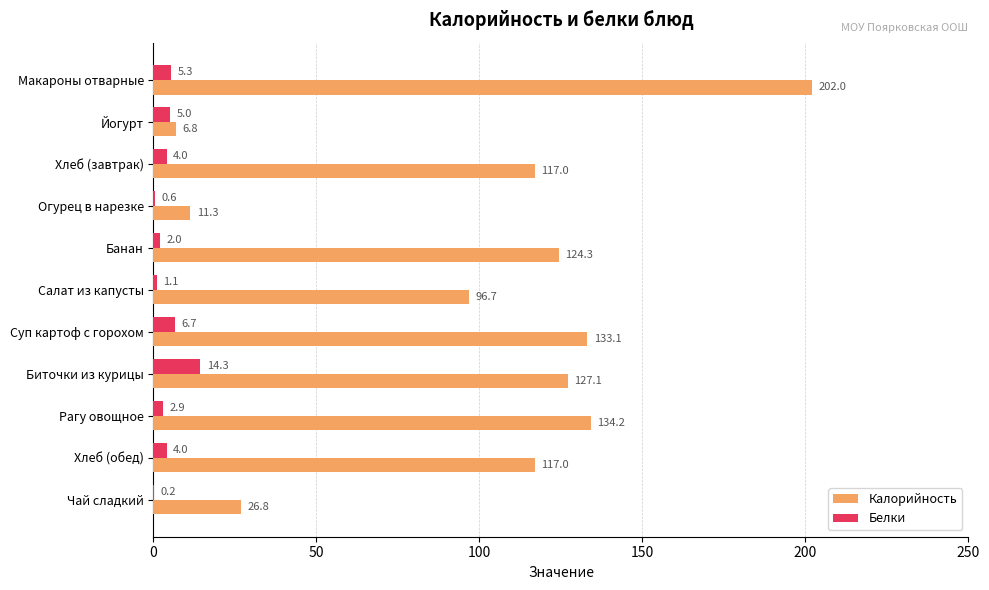

What is the greatest value displayed?

202.0